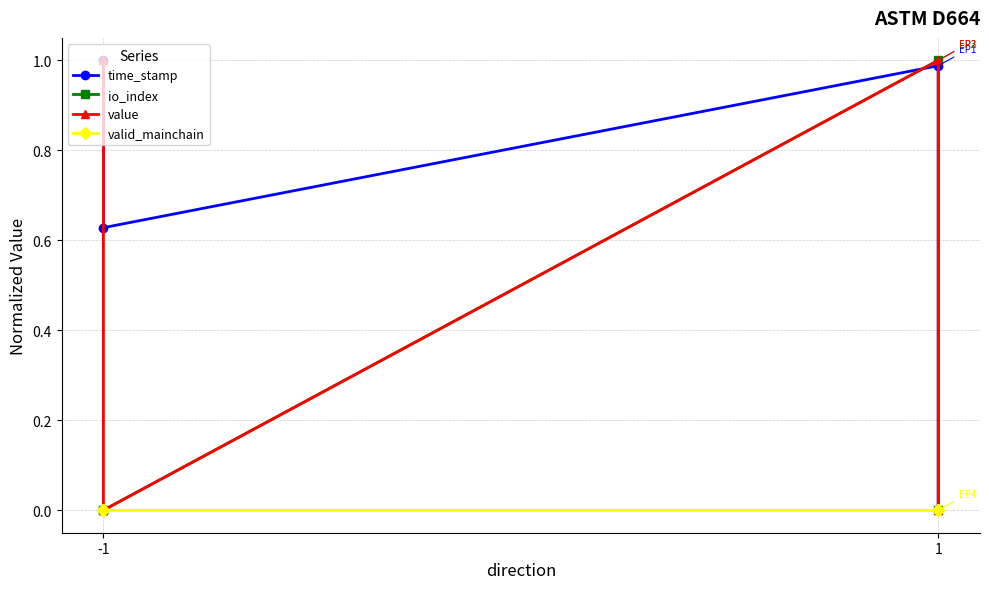

True or false: value and io_index cross at least once.

False